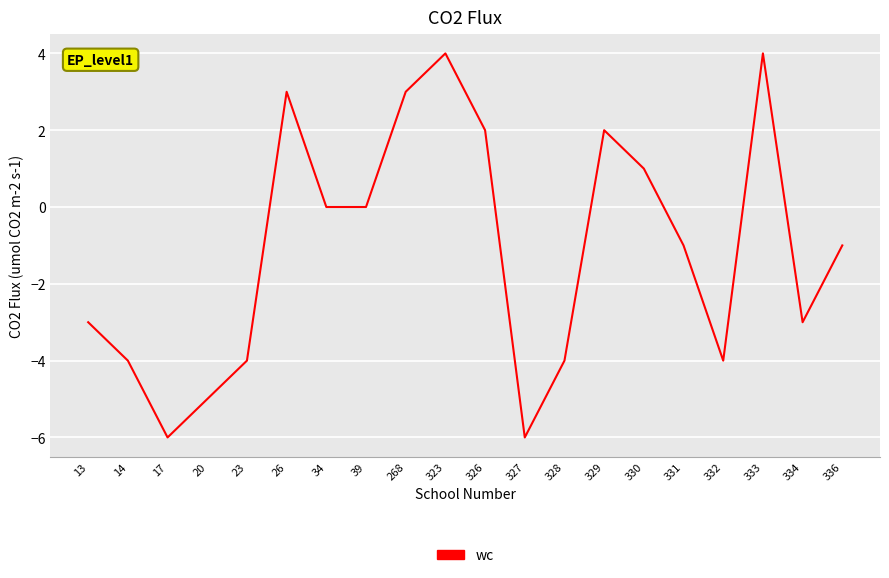

The chart shows a value of -2 at 331. True or false?

False